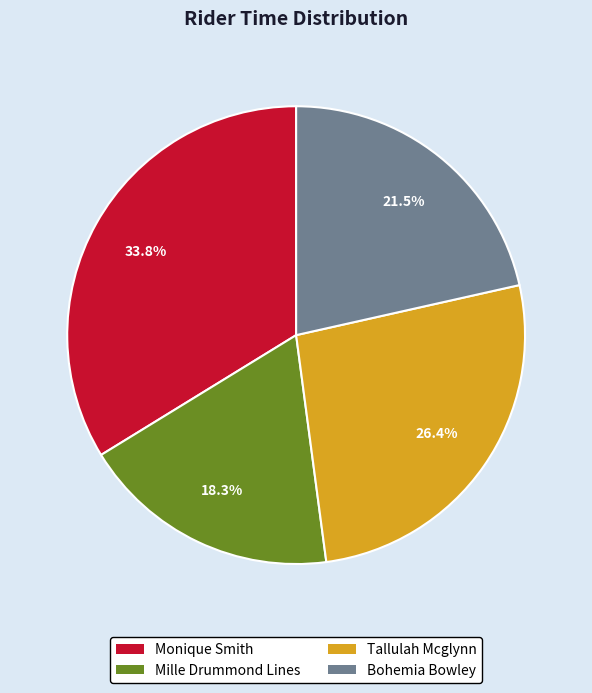

To the nearest percent, what portion does Tallulah Mcglynn represent?

26%